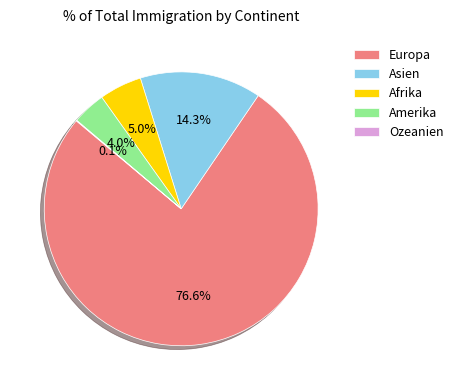

Which has a higher value, Amerika or Afrika?

Afrika